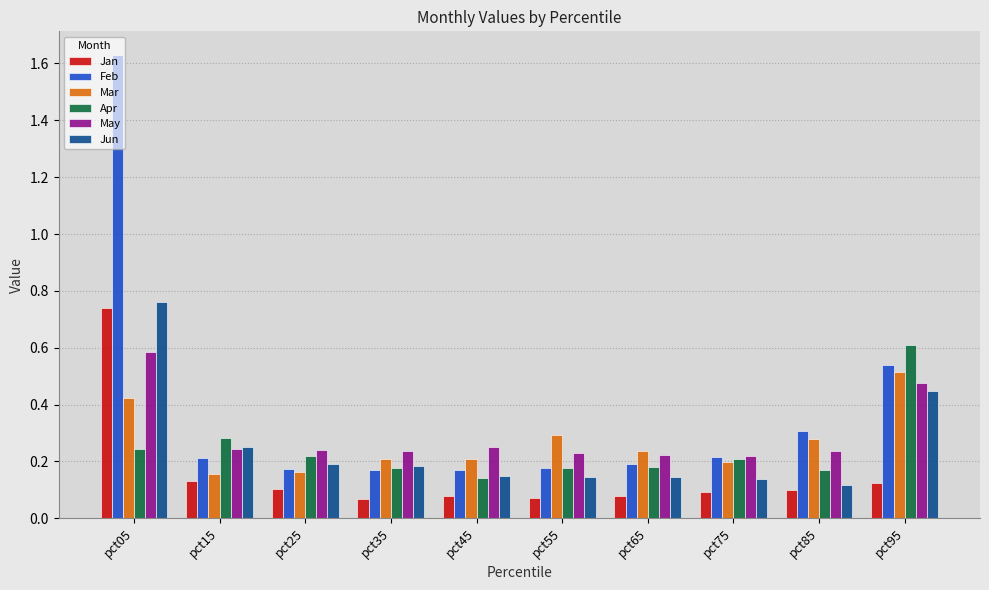

How many bars are there in each group?

6